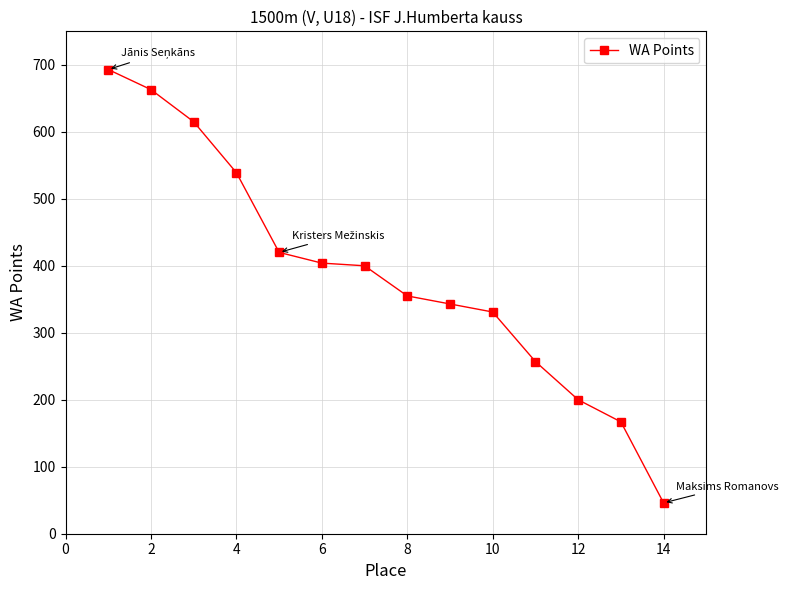

True or false: there are more than 2 points higher than both neighbors.

False